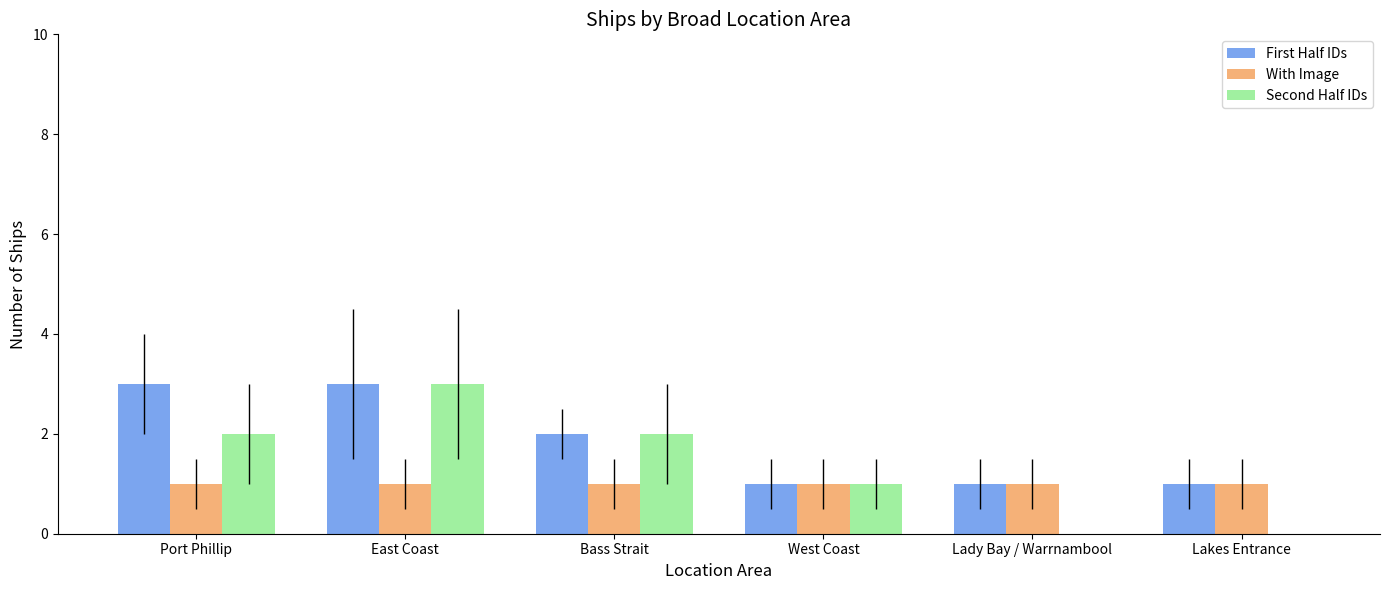

What is the maximum value shown in the chart?

3